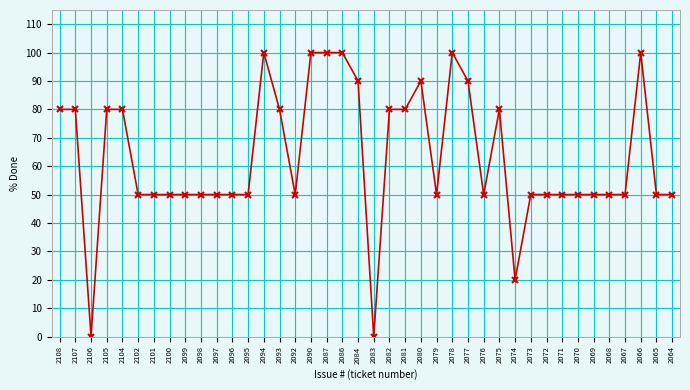

At which label does the data first exceed 50?

2108